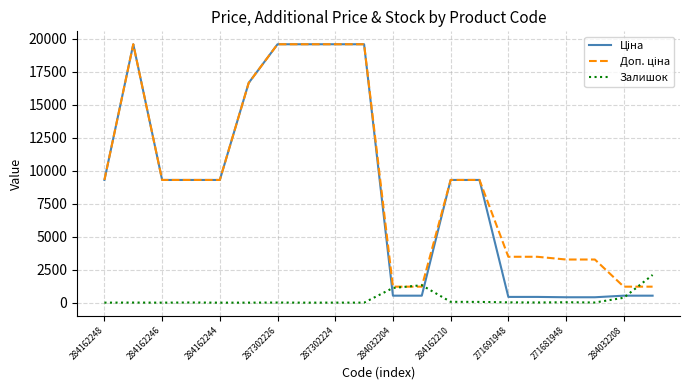

What is the maximum value shown in the chart?

19564.9